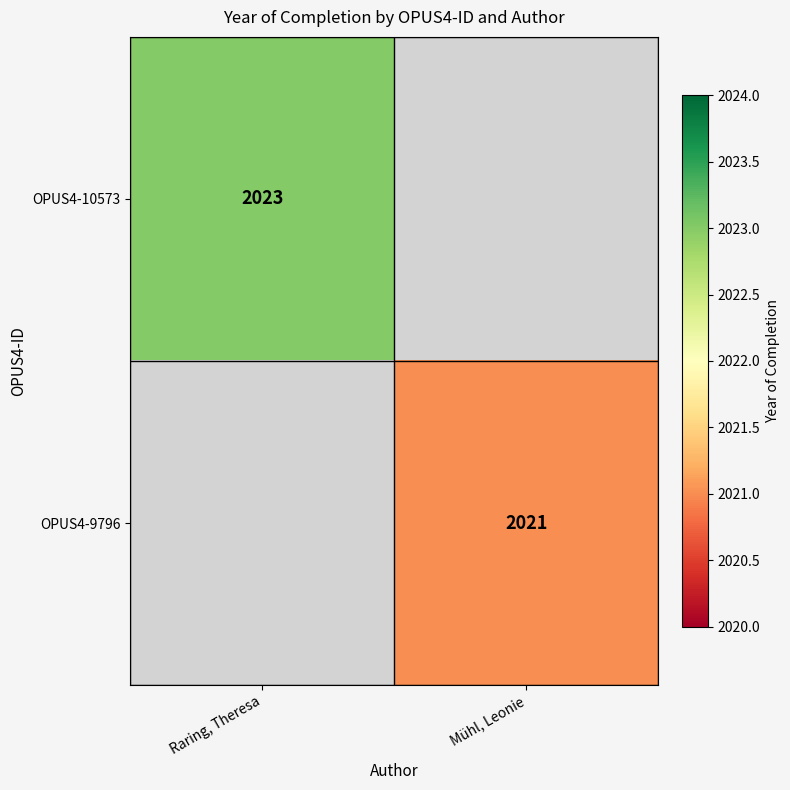

Is it true that OPUS4-10573 equals 3384 at Raring, Theresa?

False